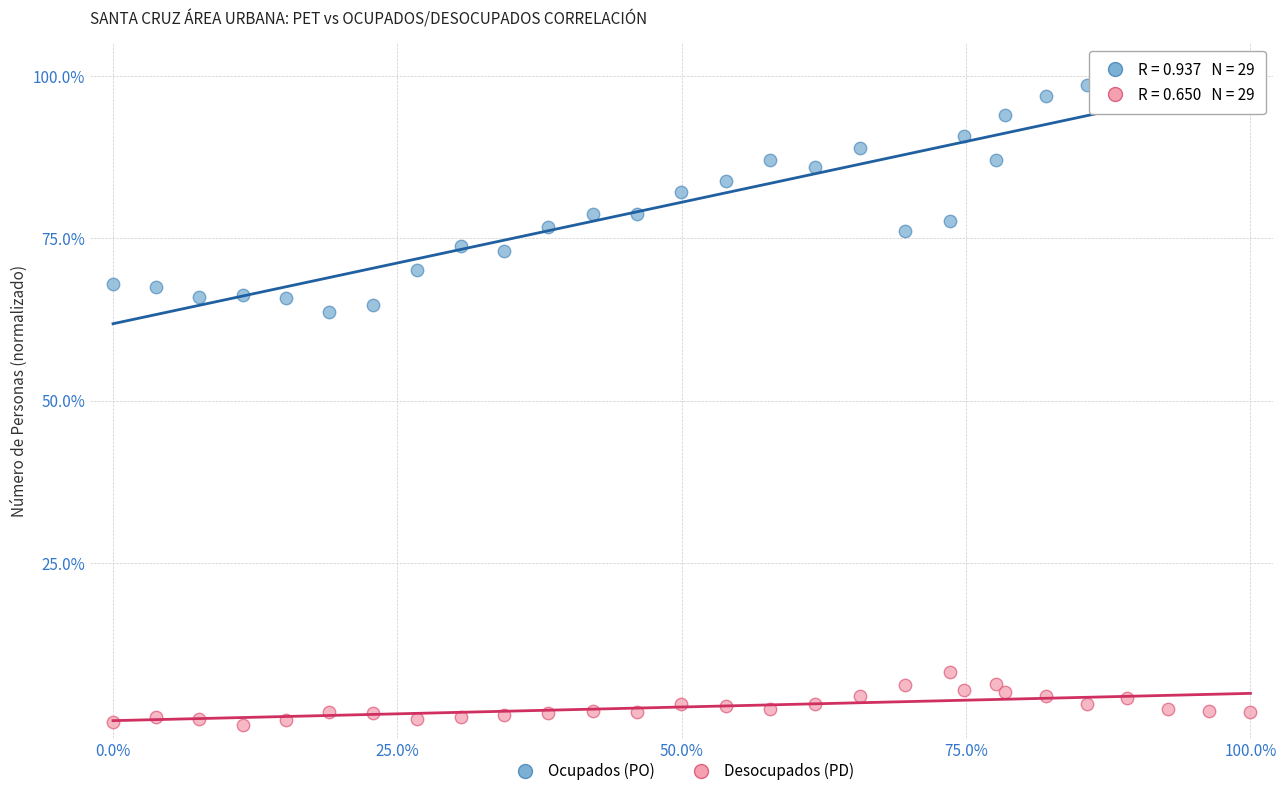

In the Ocupados (PO) series, what Y value is closest to 81?

82.1